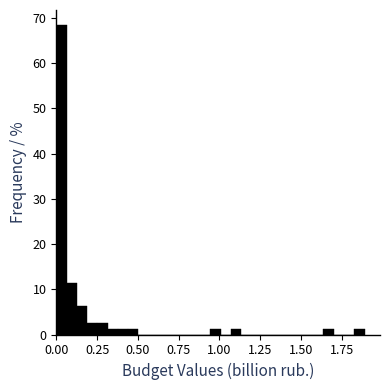

Around what value on the x-axis is the tallest bar? Give the approximate position of its centre, as read against the axis.

0.05